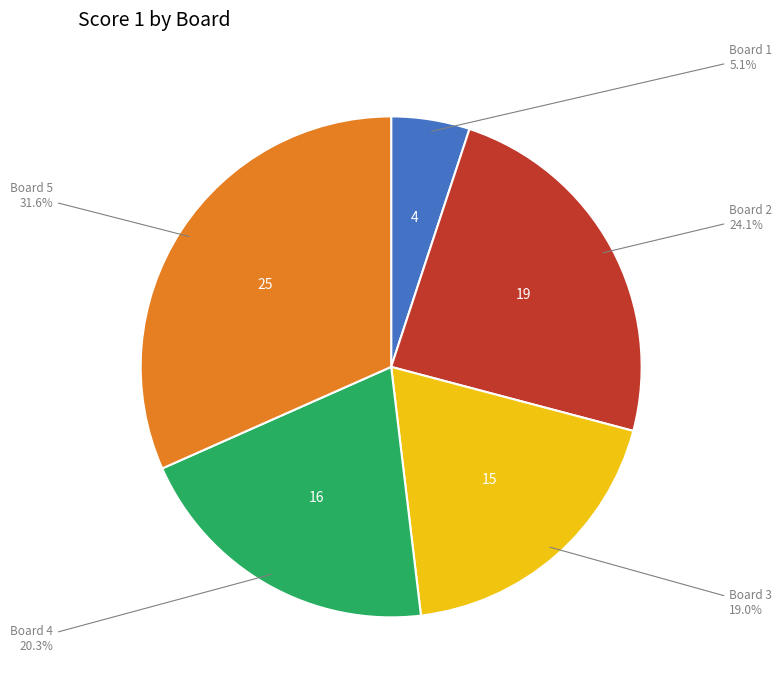

Does any single category account for the majority?

No